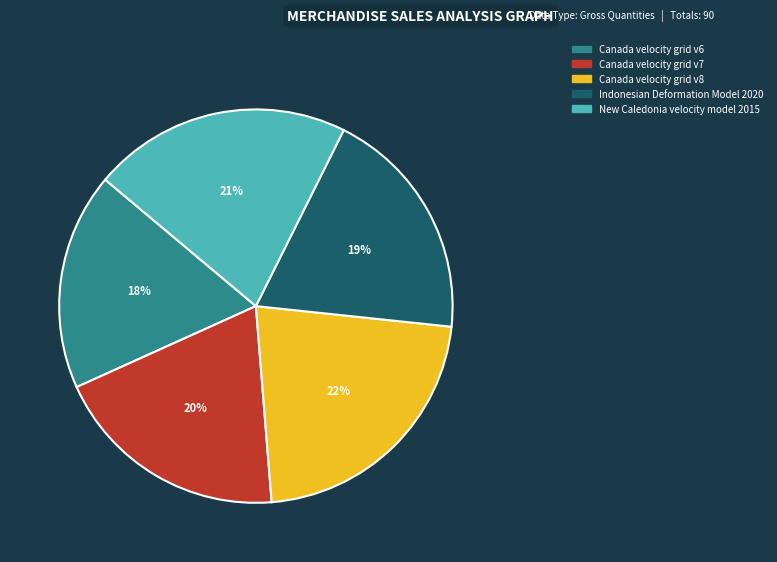

To the nearest percent, what portion does Canada velocity grid v7 represent?

20%